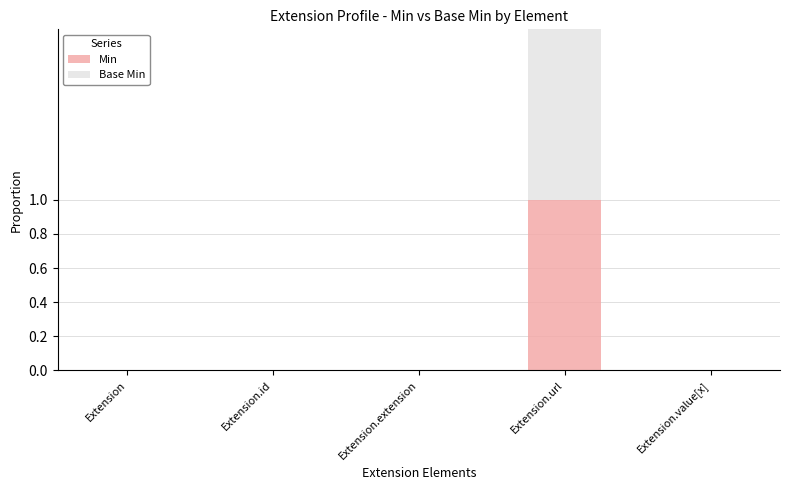

Is it true that Min equals 0 at Extension?

True